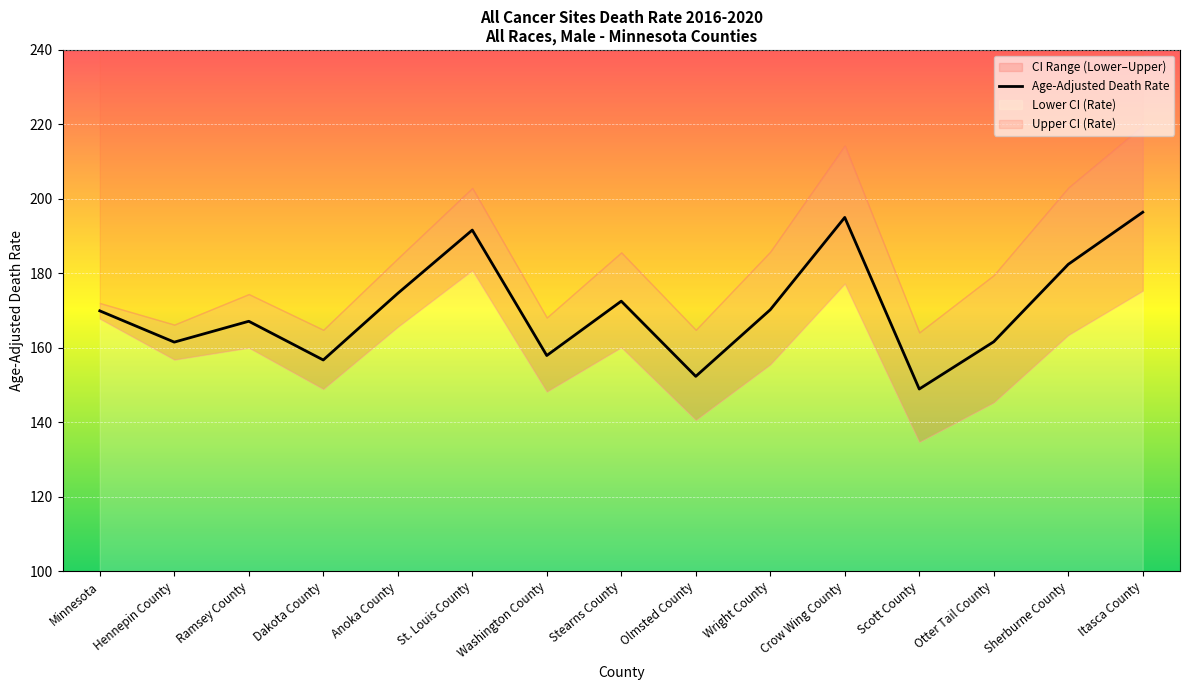

Is it true that the value at Minnesota is 169.9?

True